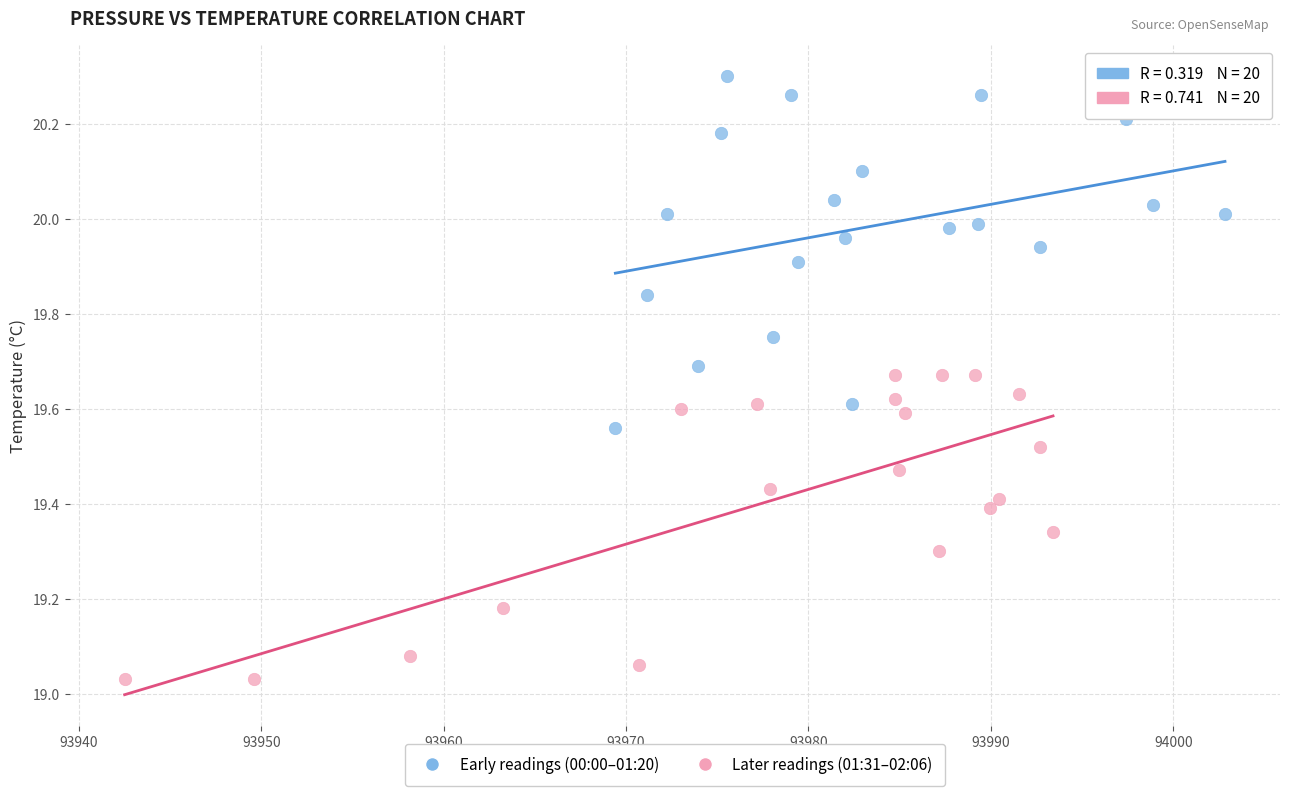

Which series contains the lowest Y value?

Later readings (01:31–02:06)